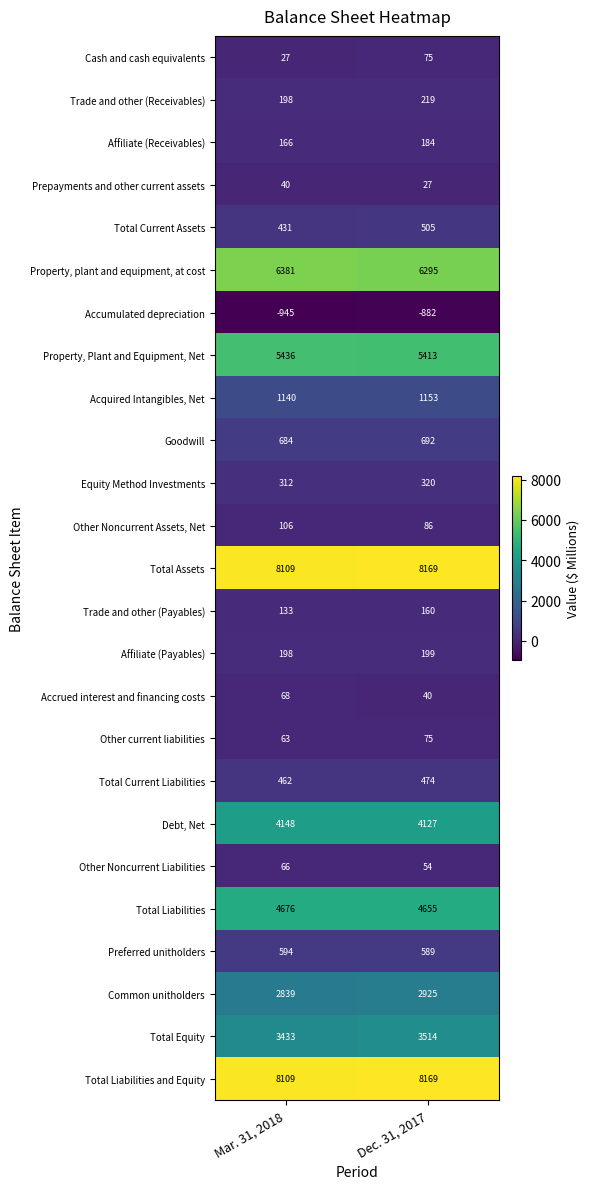

What is the minimum value shown in the chart?

-945